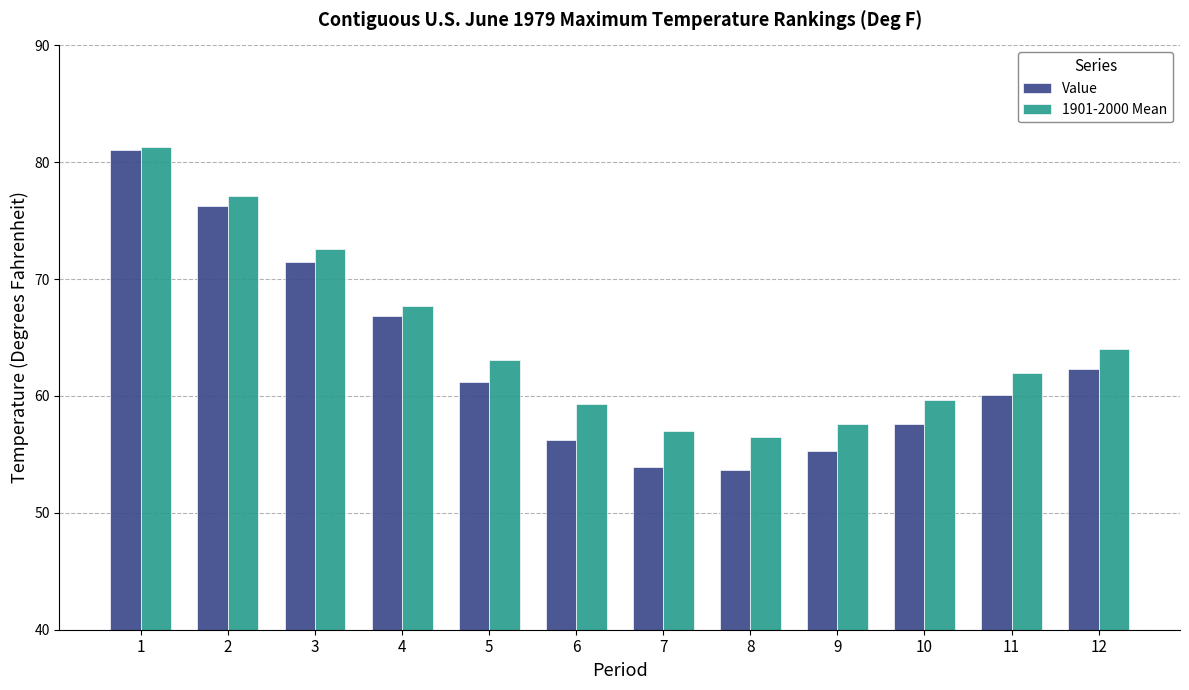

What is the average value of the 1901-2000 Mean series?

64.8